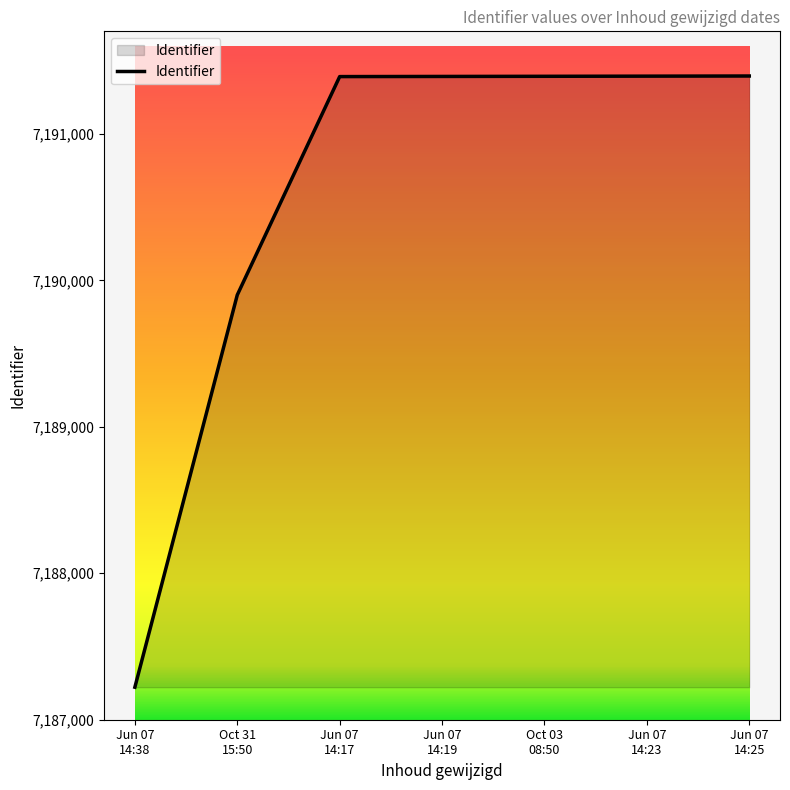

True or false: the data has more than 2 interior local peaks.

False